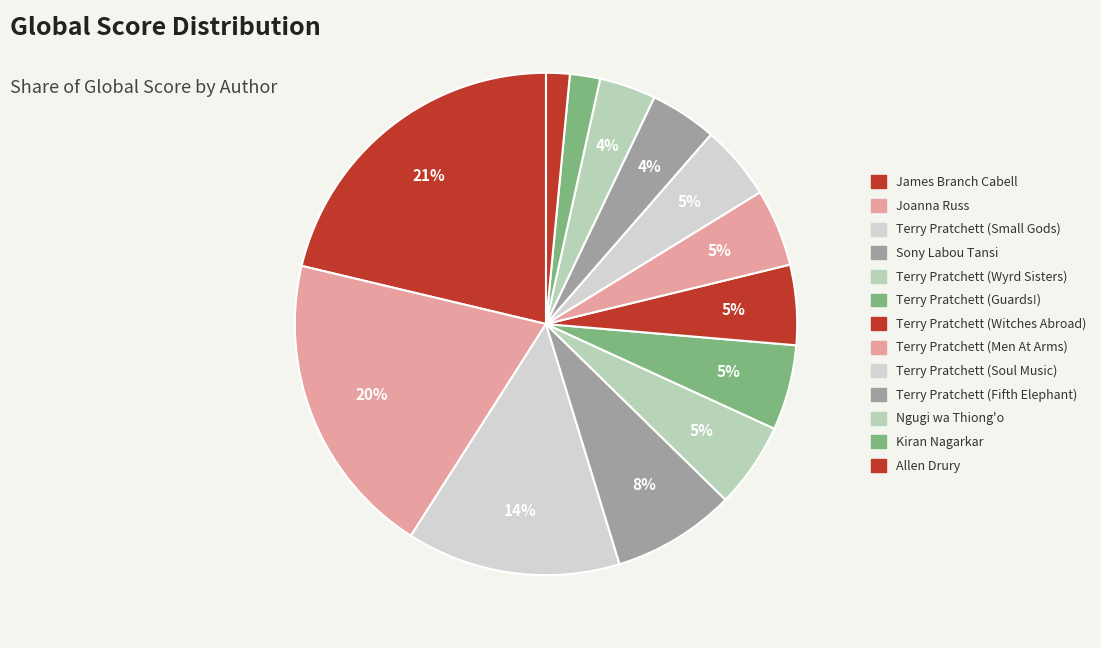

How much of the chart is everything except Terry Pratchett (Small Gods)?

86.2%